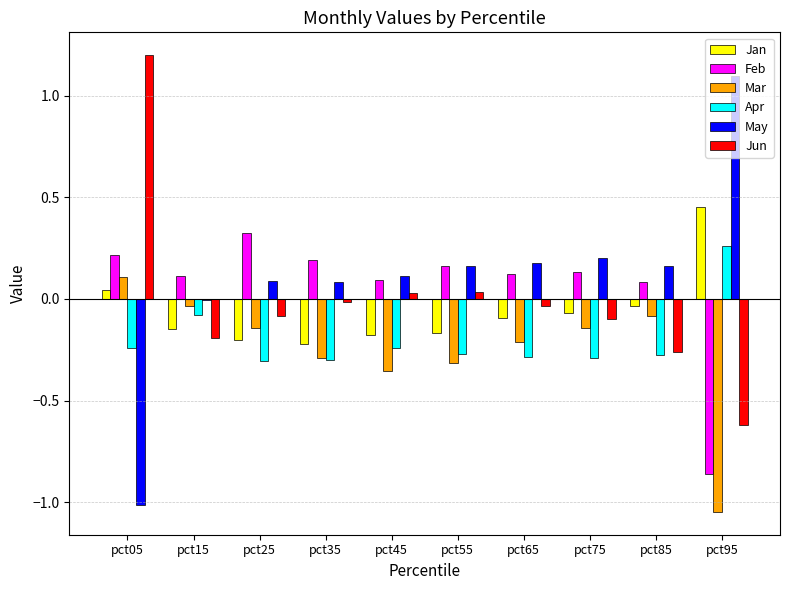

What is the sum of all Mar values?

-2.5